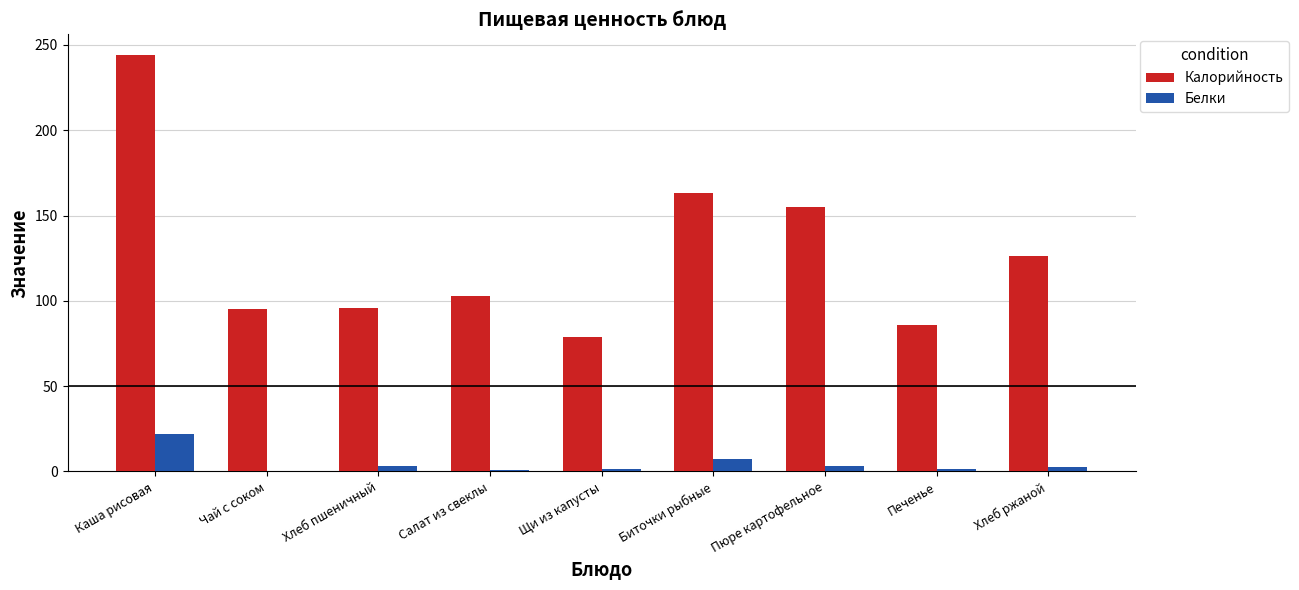

What are all the series names shown in the legend?

Калорийность, Белки